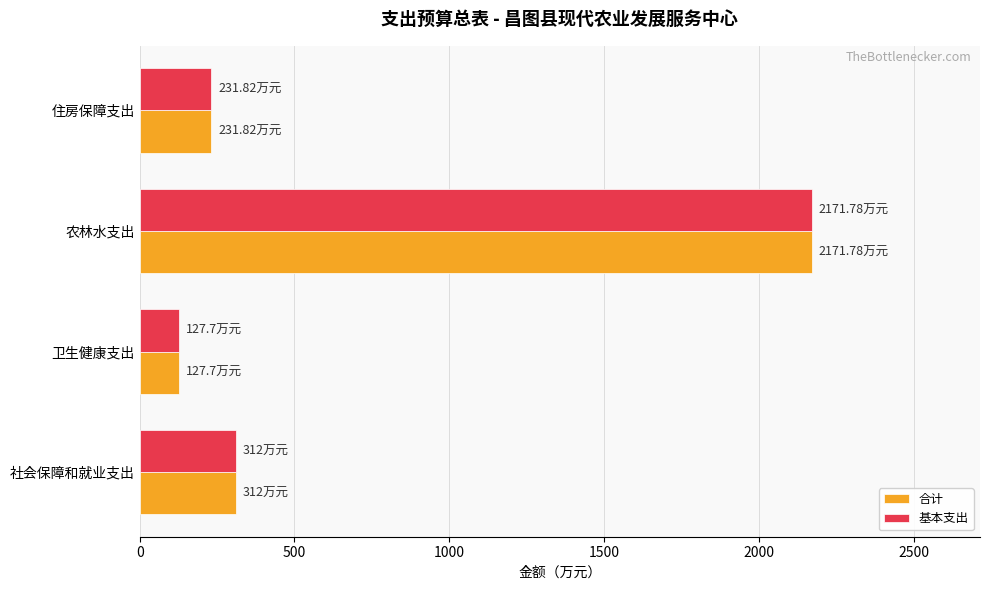

What is the difference between the maximum and second lowest values in the 基本支出 series?

1940.0